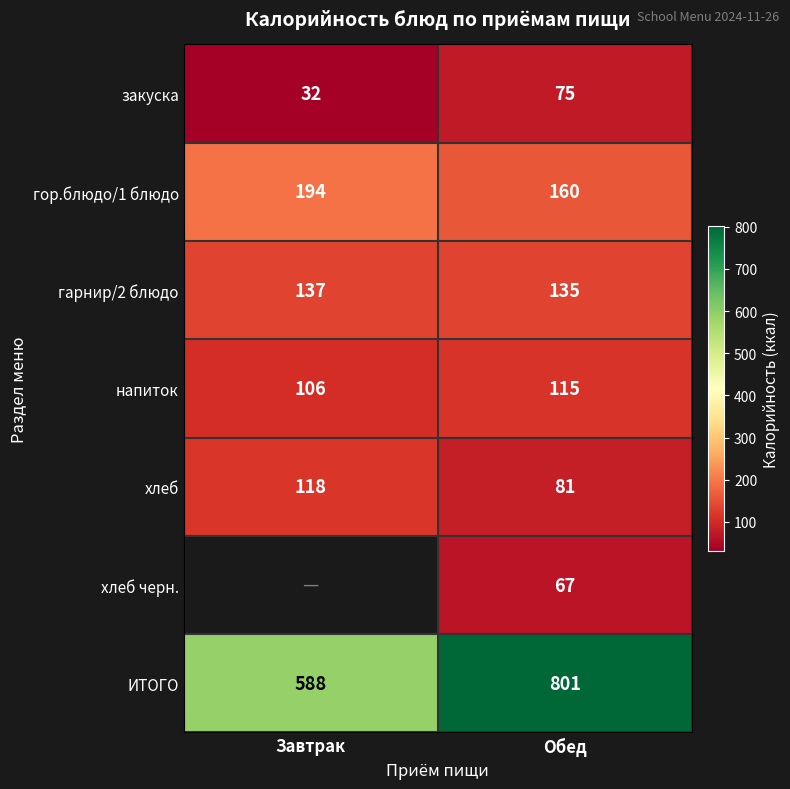

What is the greatest value displayed?

801.0